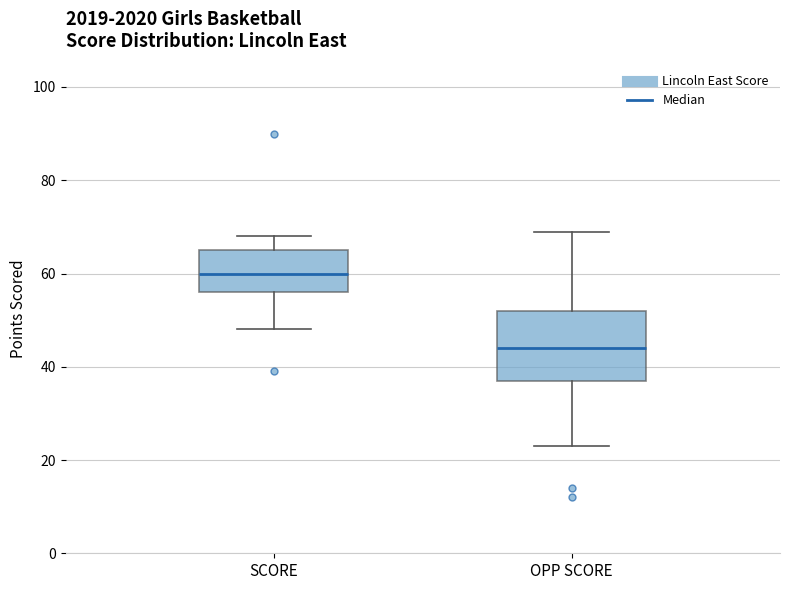

Where does the lower whisker of the box for SCORE end on the y-axis? The values are not printed on the chart, so give them approximately, as read against the axis.

48